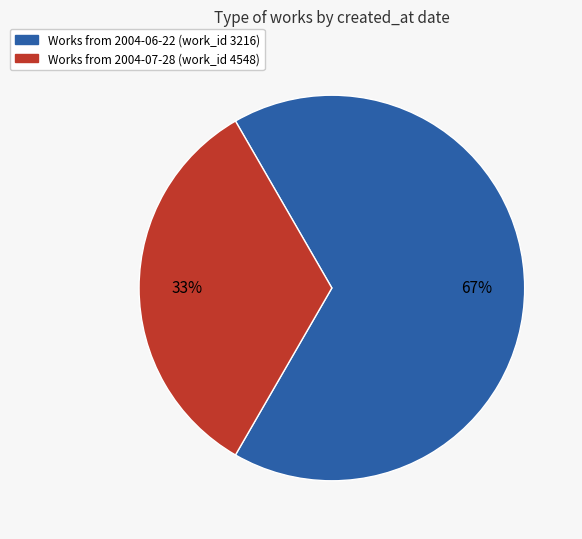

Does any single category account for the majority?

Yes